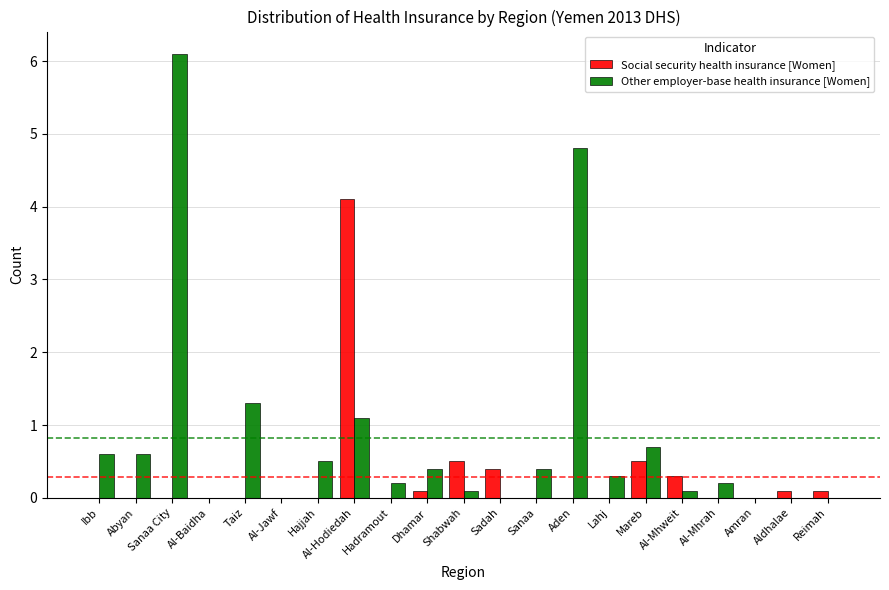

What is the sum of all Other employer-base health insurance [Women] values?

17.4